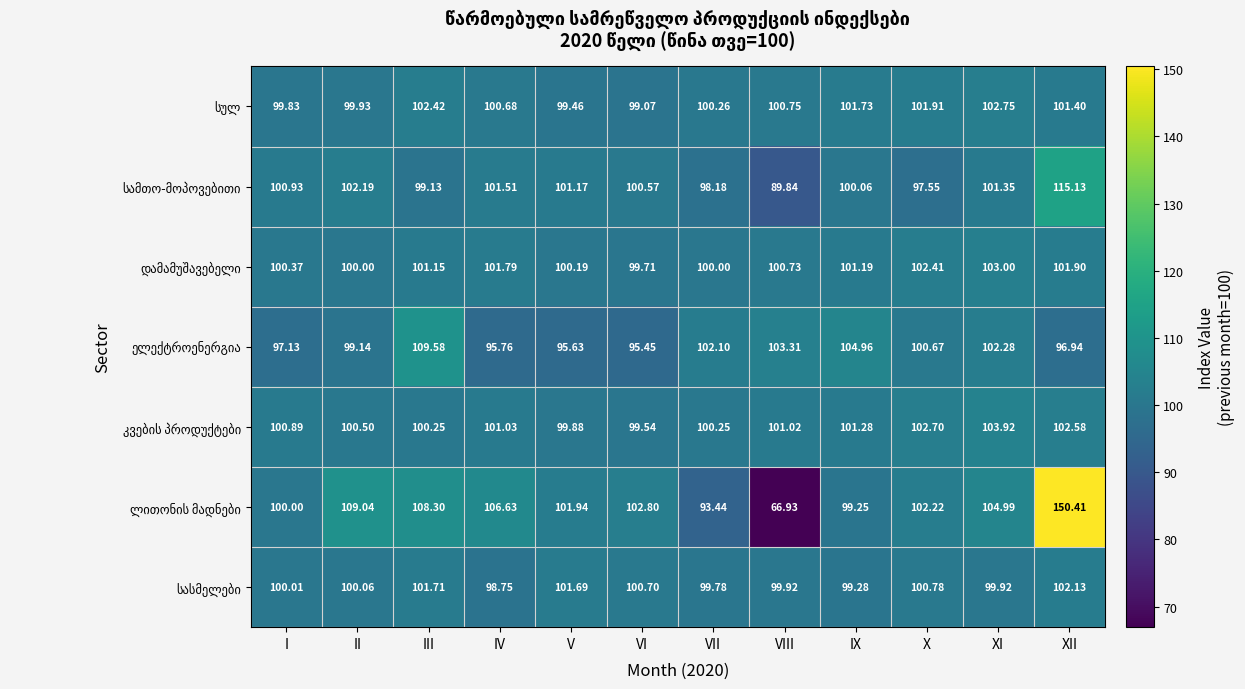

Which label corresponds to the smallest value in the chart?

VIII